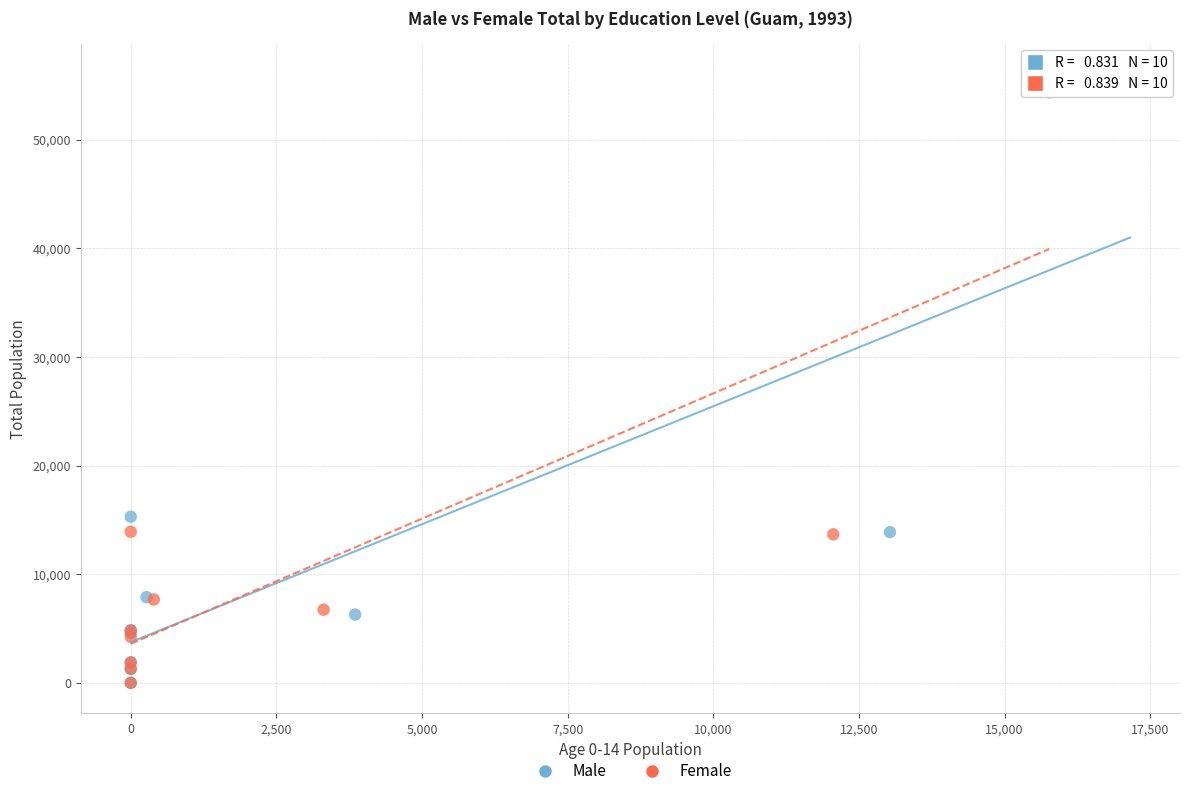

Which series has the widest spread of Y values?

Male